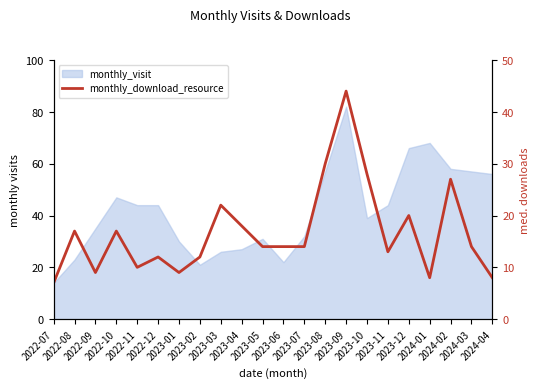

Reading left to right, list all the values displayed in this chart.

7	17	9	17	10	12	9	12	22	18	14	14	14	30	44	28	13	20	8	27	14	8